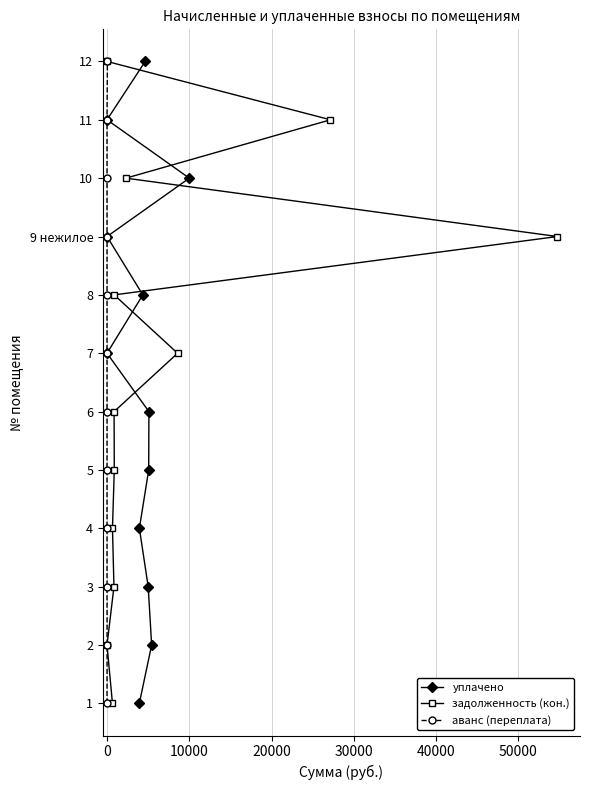

True or false: уплачено and аванс (переплата) cross at least once.

False